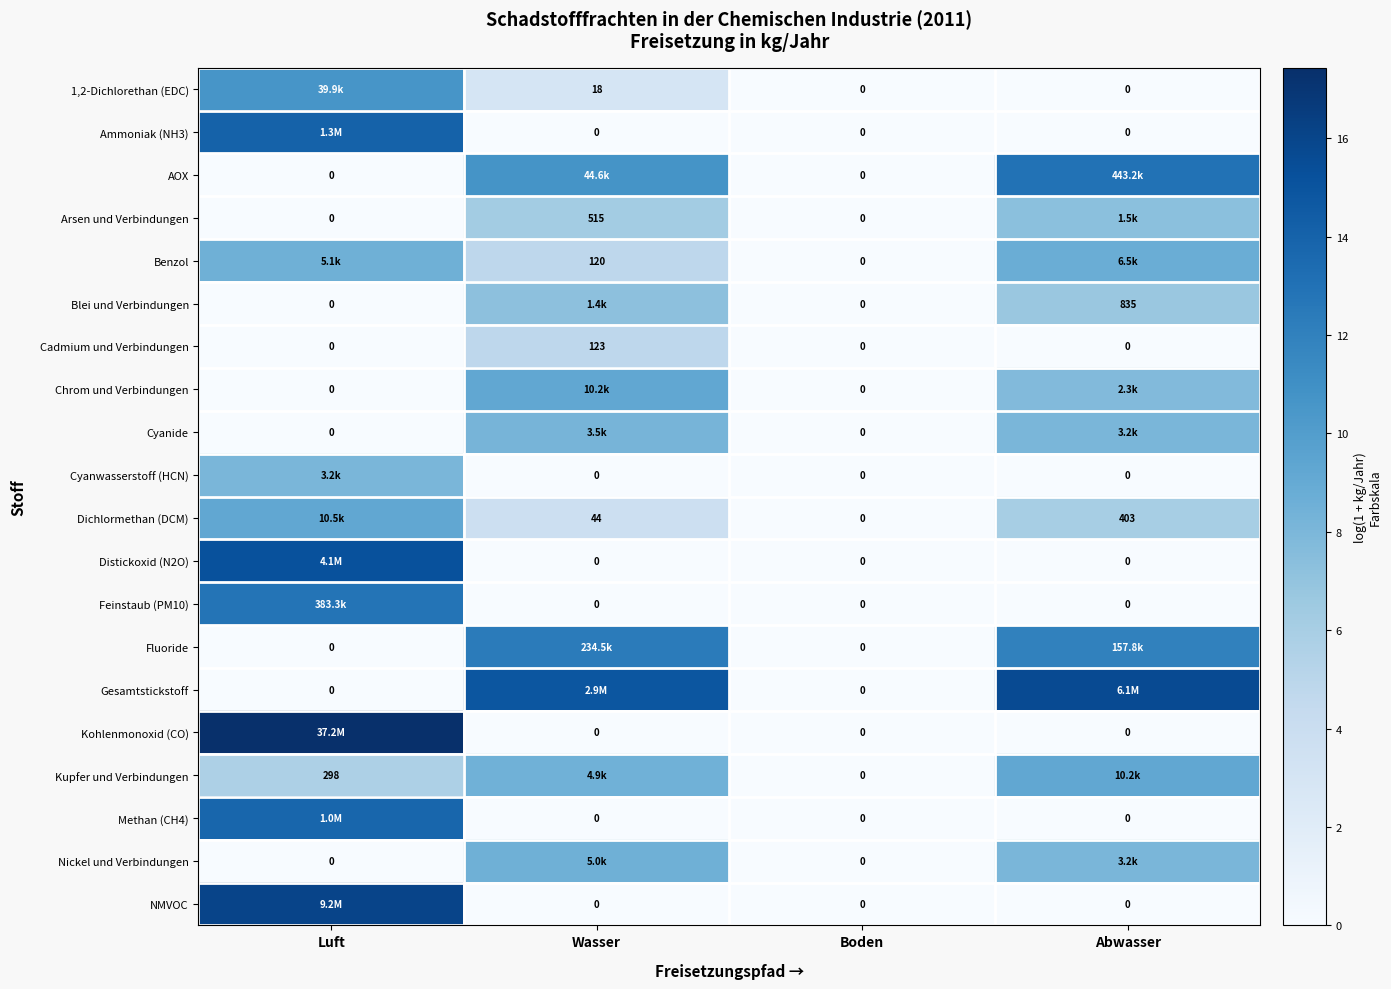

List the labels in order of Feinstaub (PM10) value, smallest first.

Wasser, Boden, Abwasser, Luft